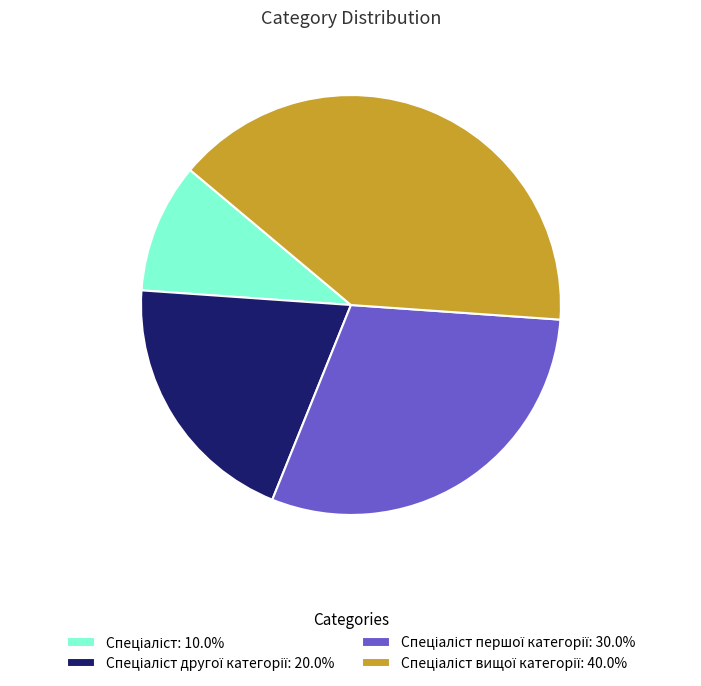

Is there any slice that represents more than half of the pie?

No